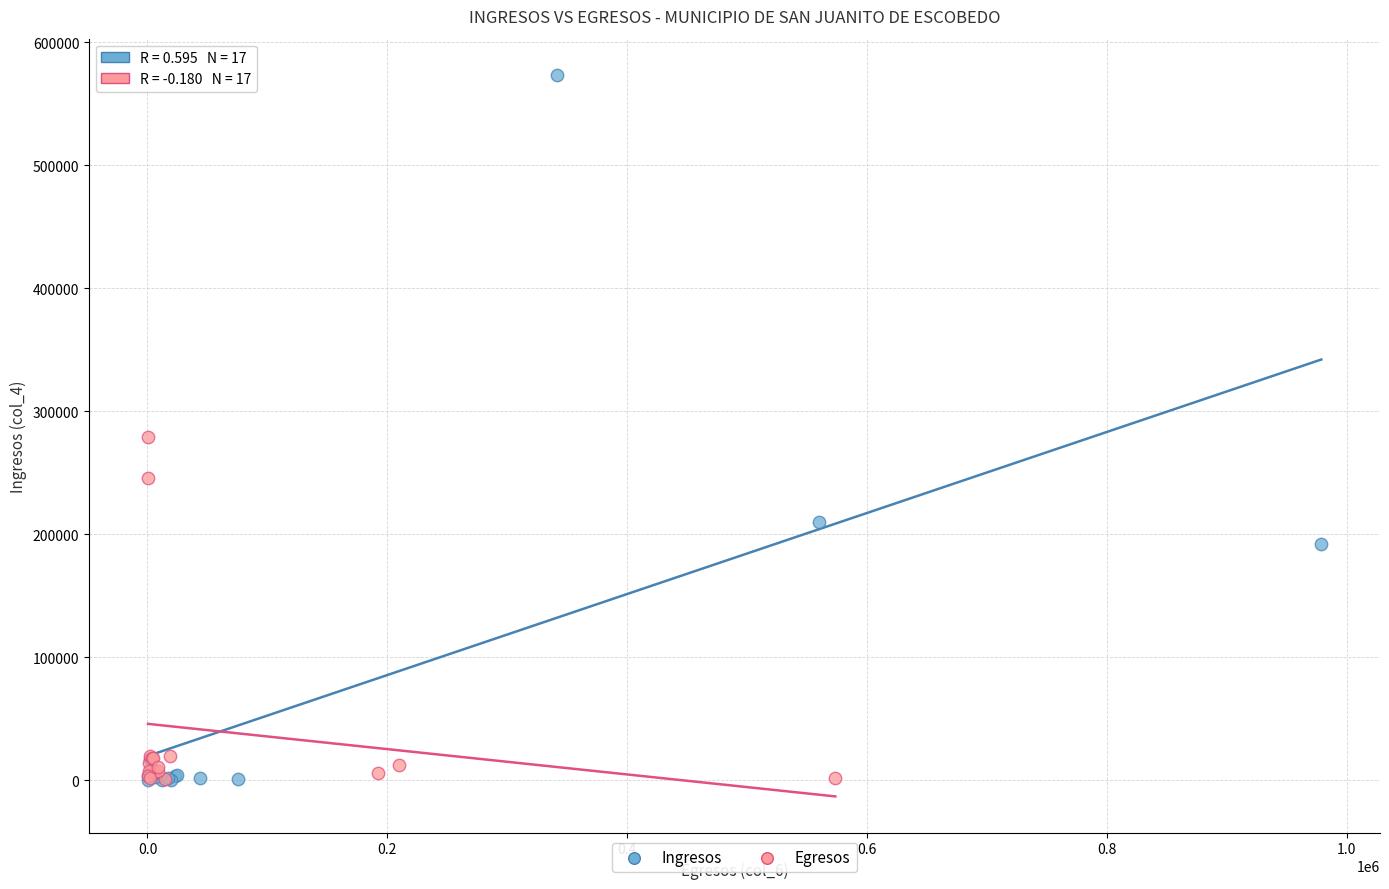

Which series contains the highest Y value?

Ingresos